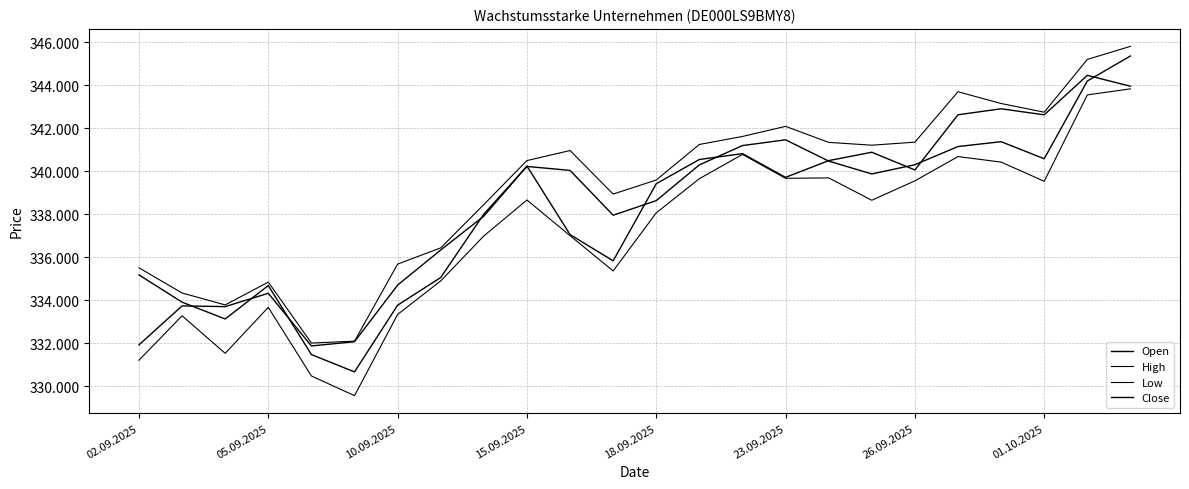

Does the chart have visible grid lines?

Yes